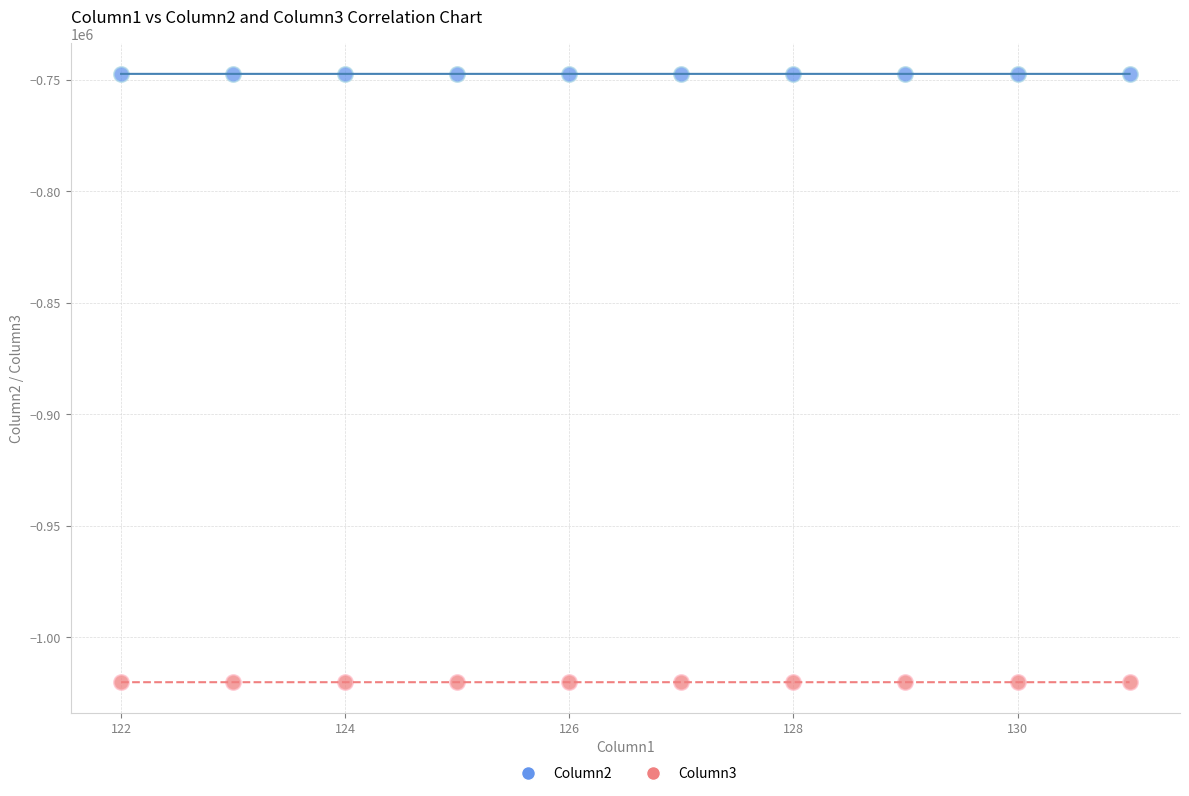

What is the X range (max minus min) for the scatter plot?

9.0